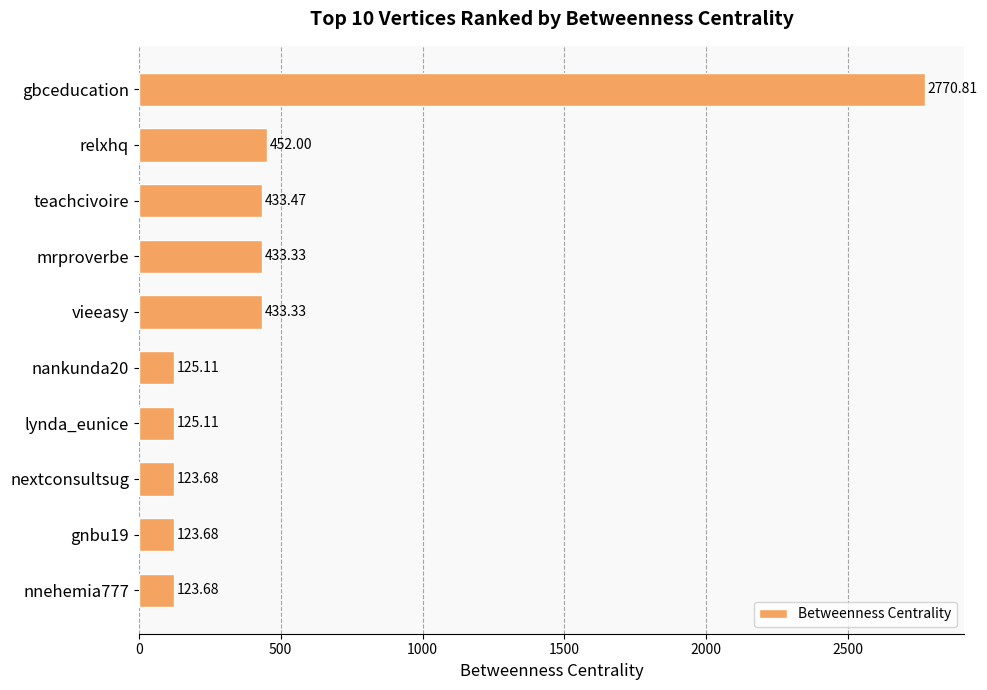

What is the ratio of the value at gnbu19 to the value at nankunda20?

1.0